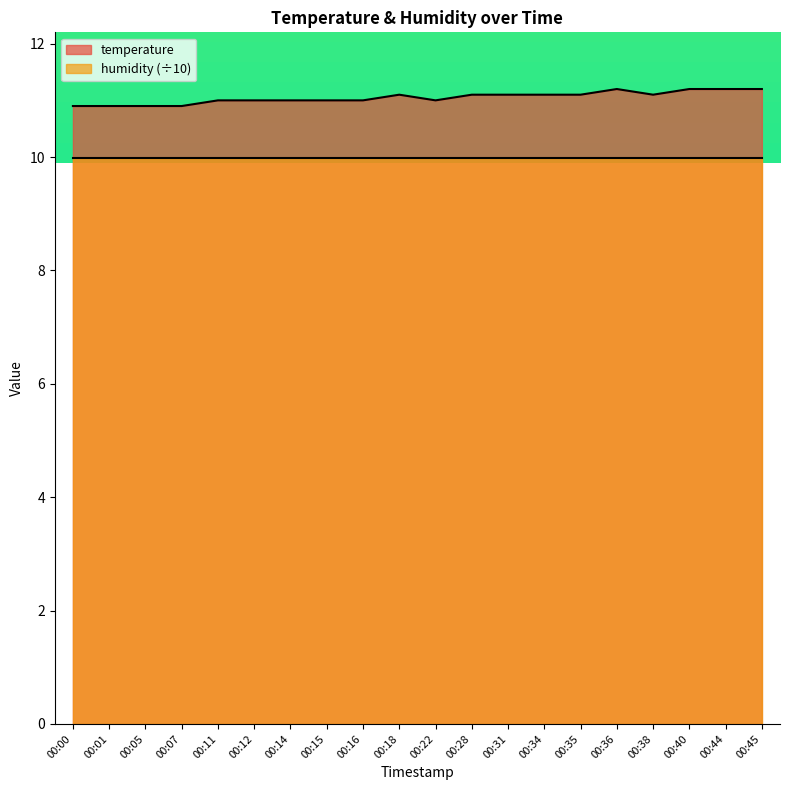

Reading left to right, list all the values displayed in this chart.

10.9	10.9	10.9	10.9	11.0	11.0	11.0	11.0	11.0	11.1	11.0	11.1	11.1	11.1	11.1	11.2	11.1	11.2	11.2	11.2